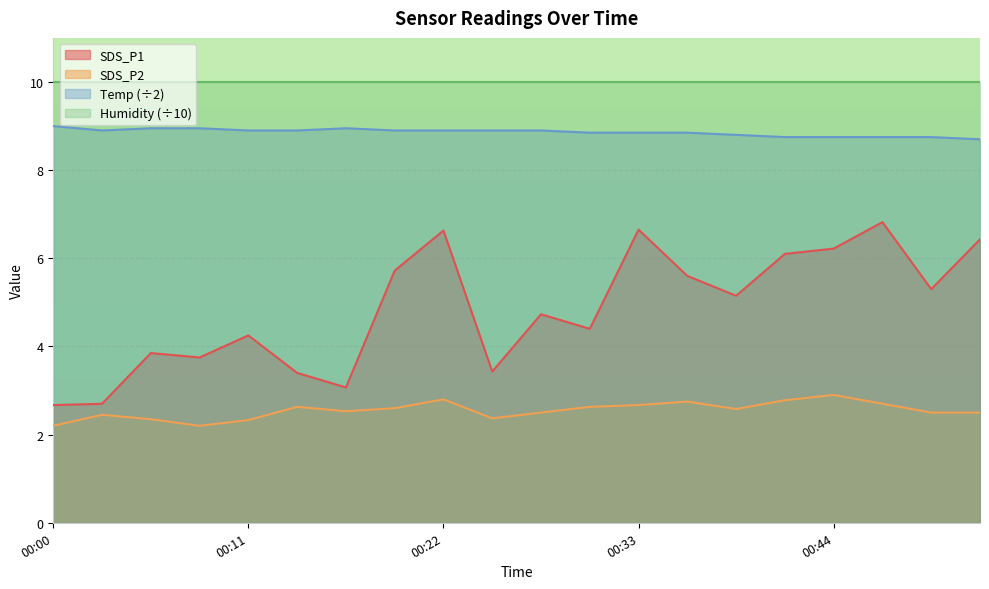

At which category does the chart reach its minimum across all series?

00:00